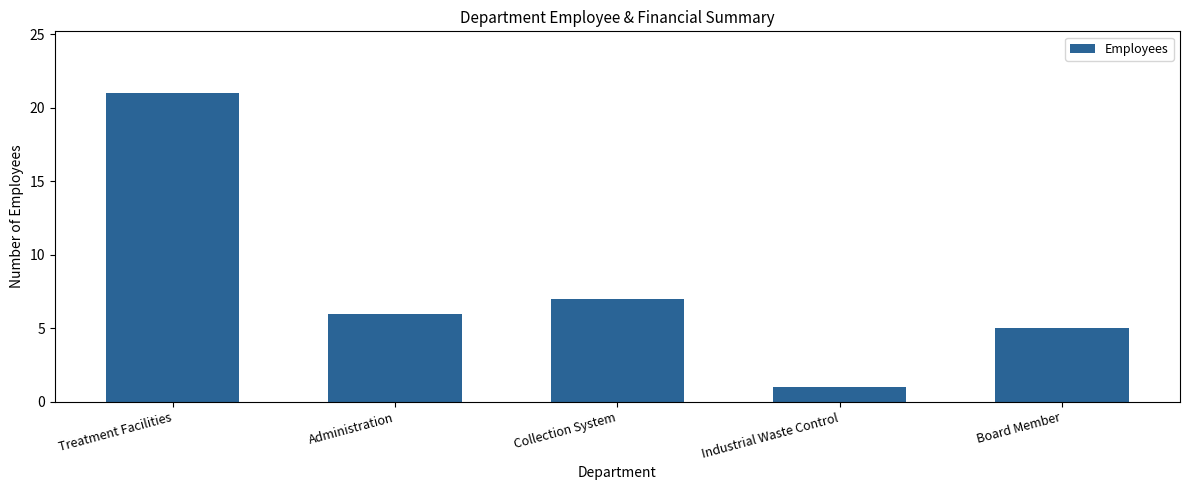

What is the minimum value shown in the chart?

1